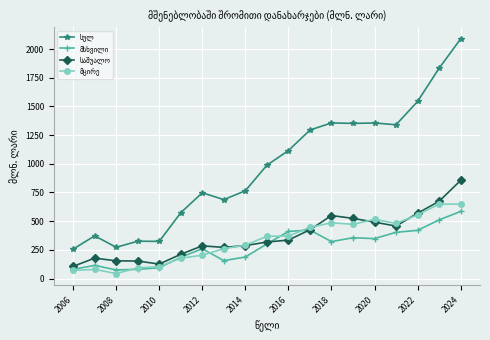

How many lines are shown in the chart?

4